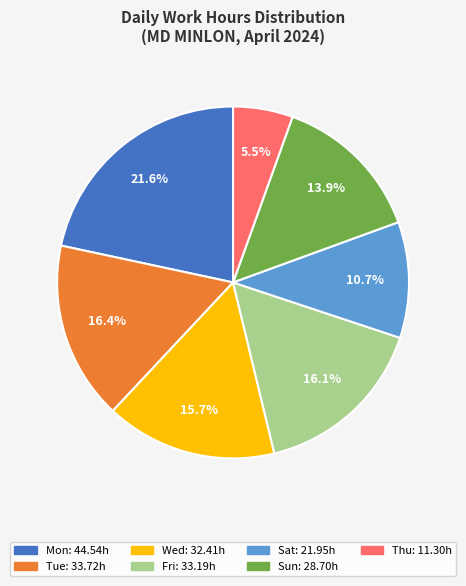

Is there any slice that represents more than half of the pie?

No